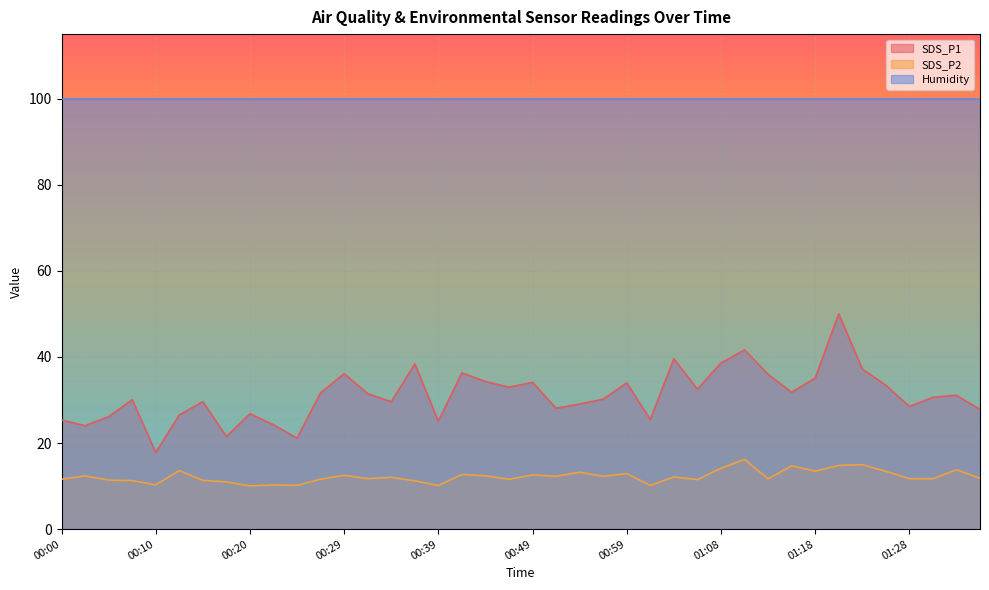

What is the average value of the SDS_P1 series?

31.1